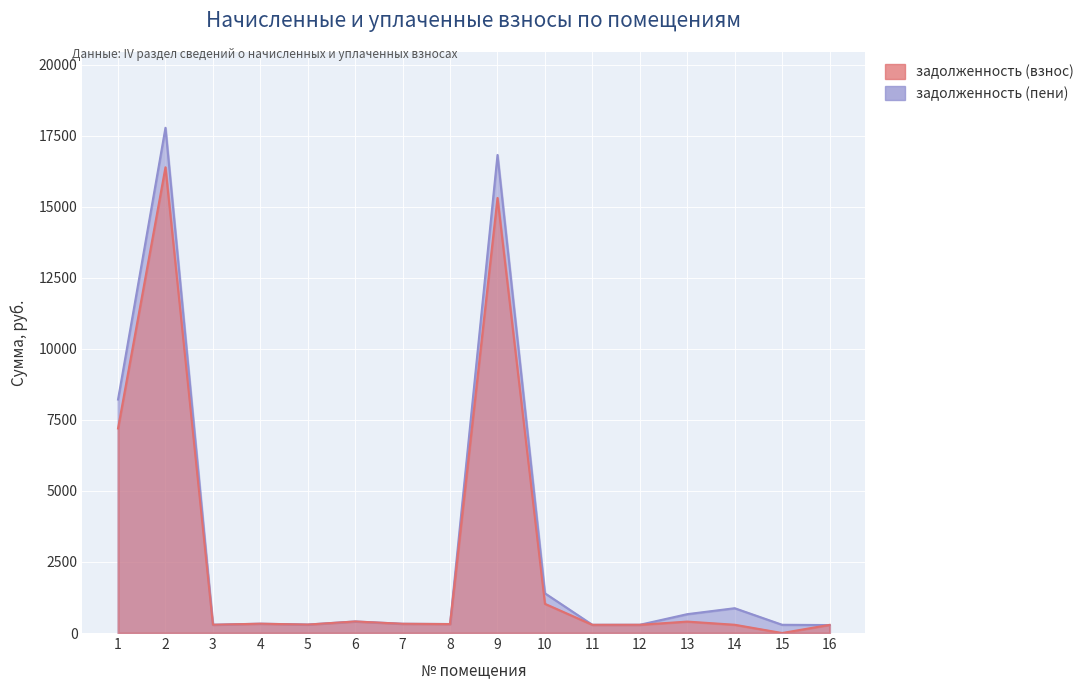

Which has a higher value, 2 or 16?

2